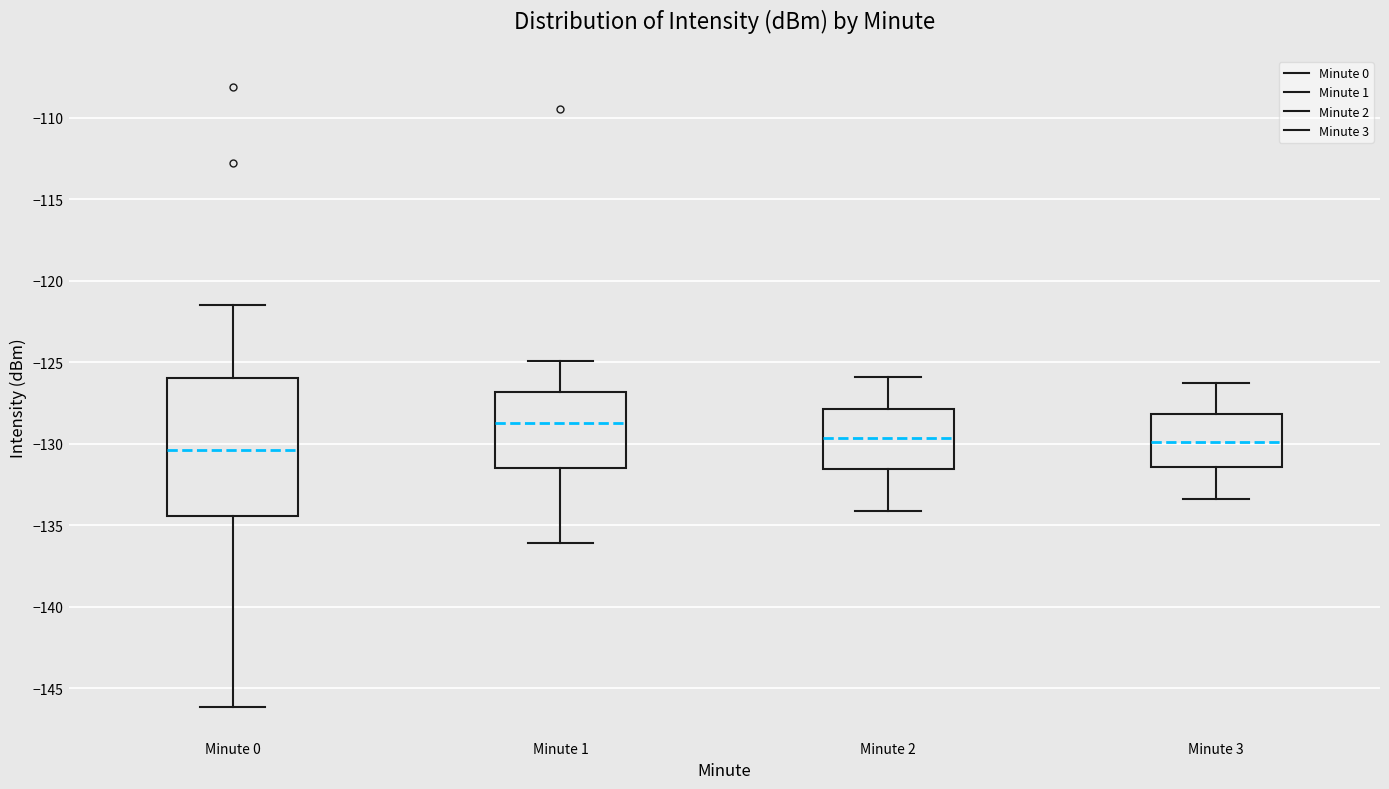

Where does the upper whisker of the box for Minute 1 end on the y-axis? The values are not printed on the chart, so give them approximately, as read against the axis.

-125.0